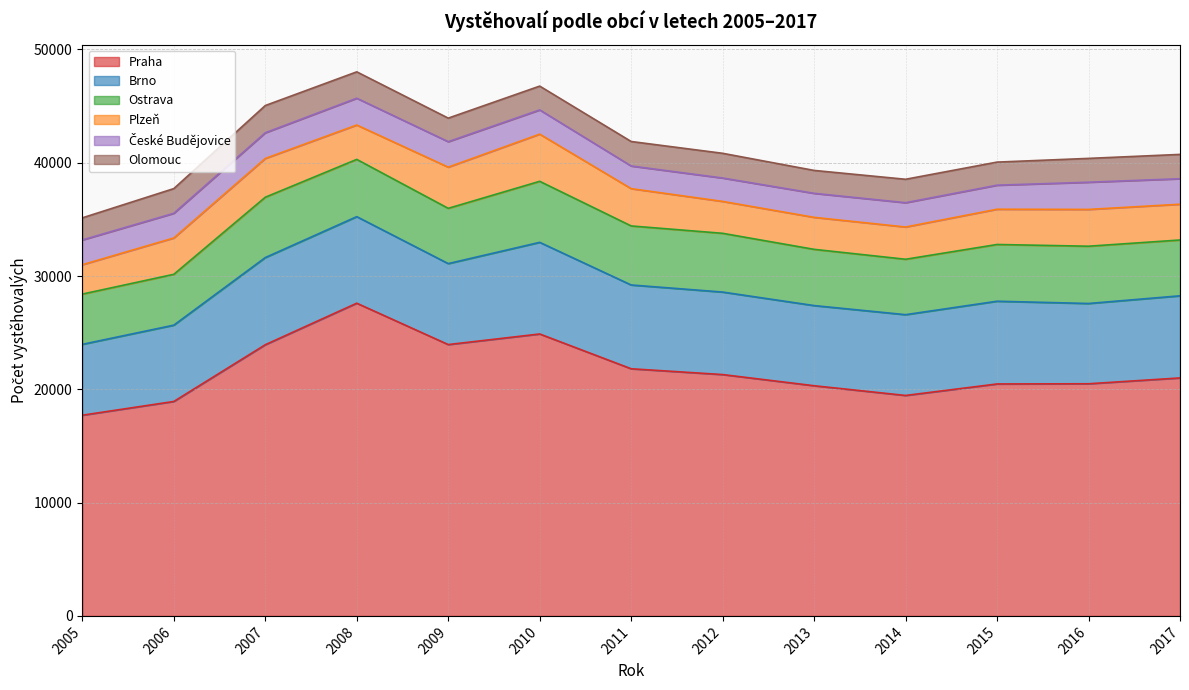

Is the value of Ostrava at 2017 greater than the value of Plzeň at 2017?

Yes